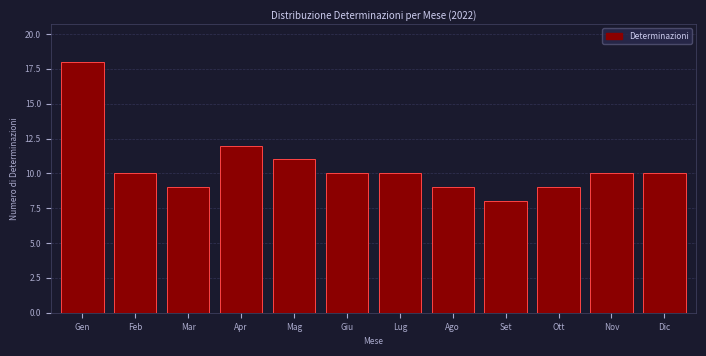

Reading left to right, list all the values displayed in this chart.

Gen=18	Feb=10	Mar=9	Apr=12	Mag=11	Giu=10	Lug=10	Ago=9	Set=8	Ott=9	Nov=10	Dic=10